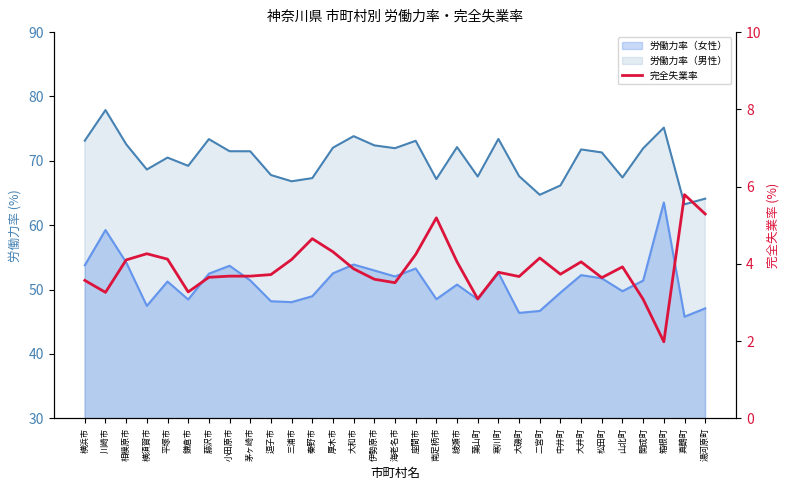

At which label is the value closest to 3?

開成町